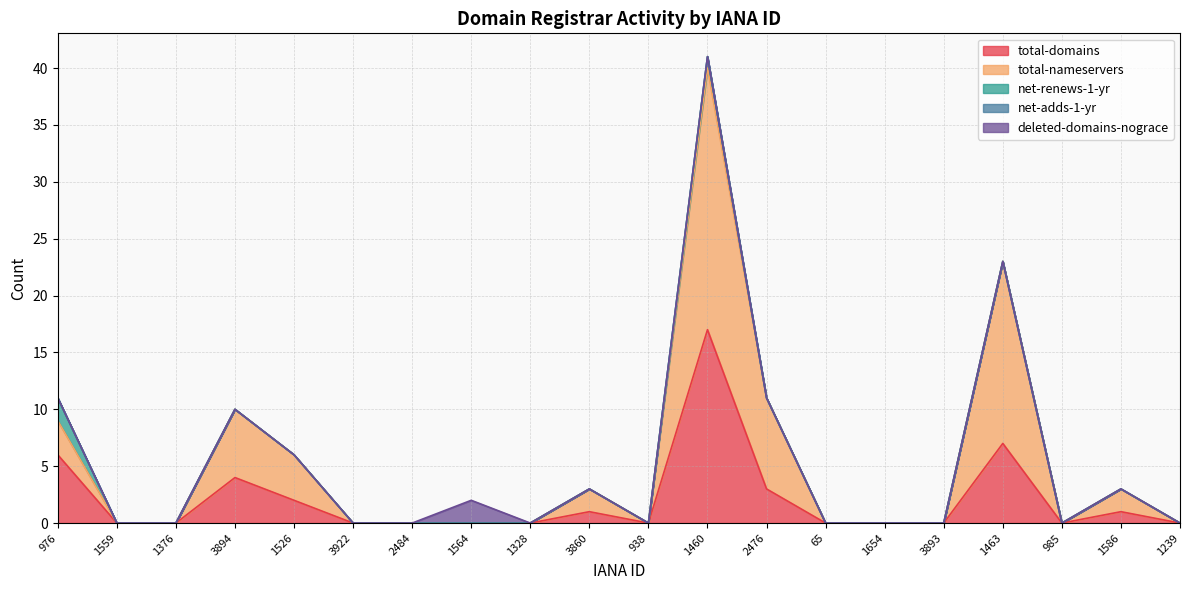

Reading left to right, what are all the values shown in this chart?

total-domains: 6	0	0	4	2	0	0	0	0	1	0	17	3	0	0	0	7	0	1	0
total-nameservers: 3	0	0	6	4	0	0	0	0	2	0	23	8	0	0	0	16	0	2	0
net-renews-1-yr: 2	0	0	0	0	0	0	0	0	0	0	1	0	0	0	0	0	0	0	0
net-adds-1-yr: 0	0	0	0	0	0	0	0	0	0	0	0	0	0	0	0	0	0	0	0
deleted-domains-nograce: 0	0	0	0	0	0	0	2	0	0	0	0	0	0	0	0	0	0	0	0